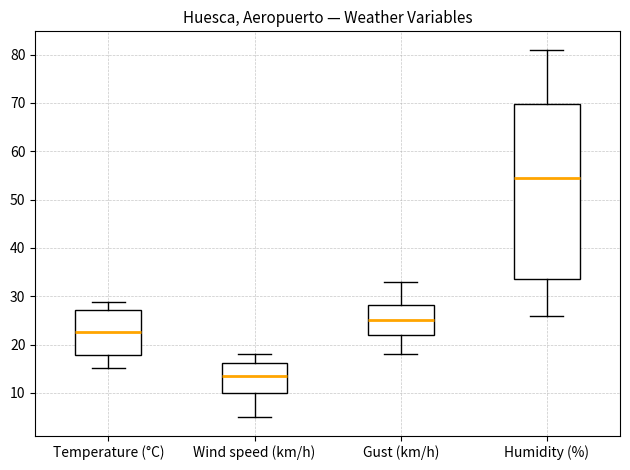

Where is the lower edge of the box for Gust (km/h) on the y-axis? The values are not printed on the chart, so give them approximately, as read against the axis.

22